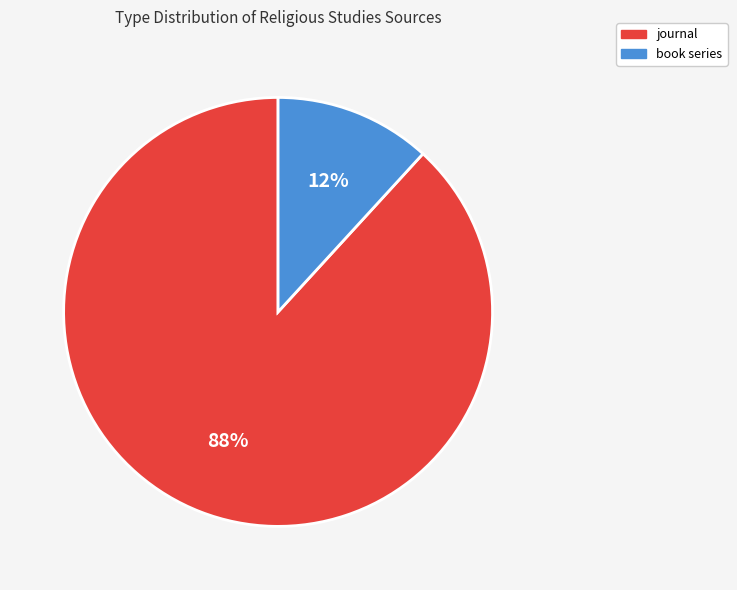

Rank the categories by value from highest to lowest.

journal, book series